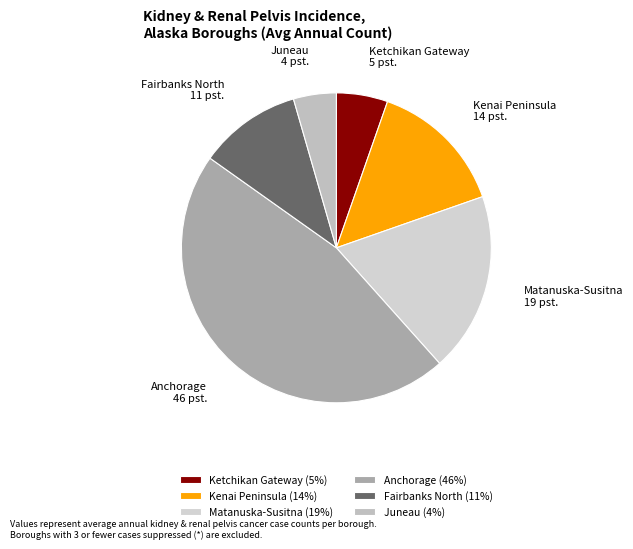

Between Fairbanks North and Anchorage, which is larger?

Anchorage